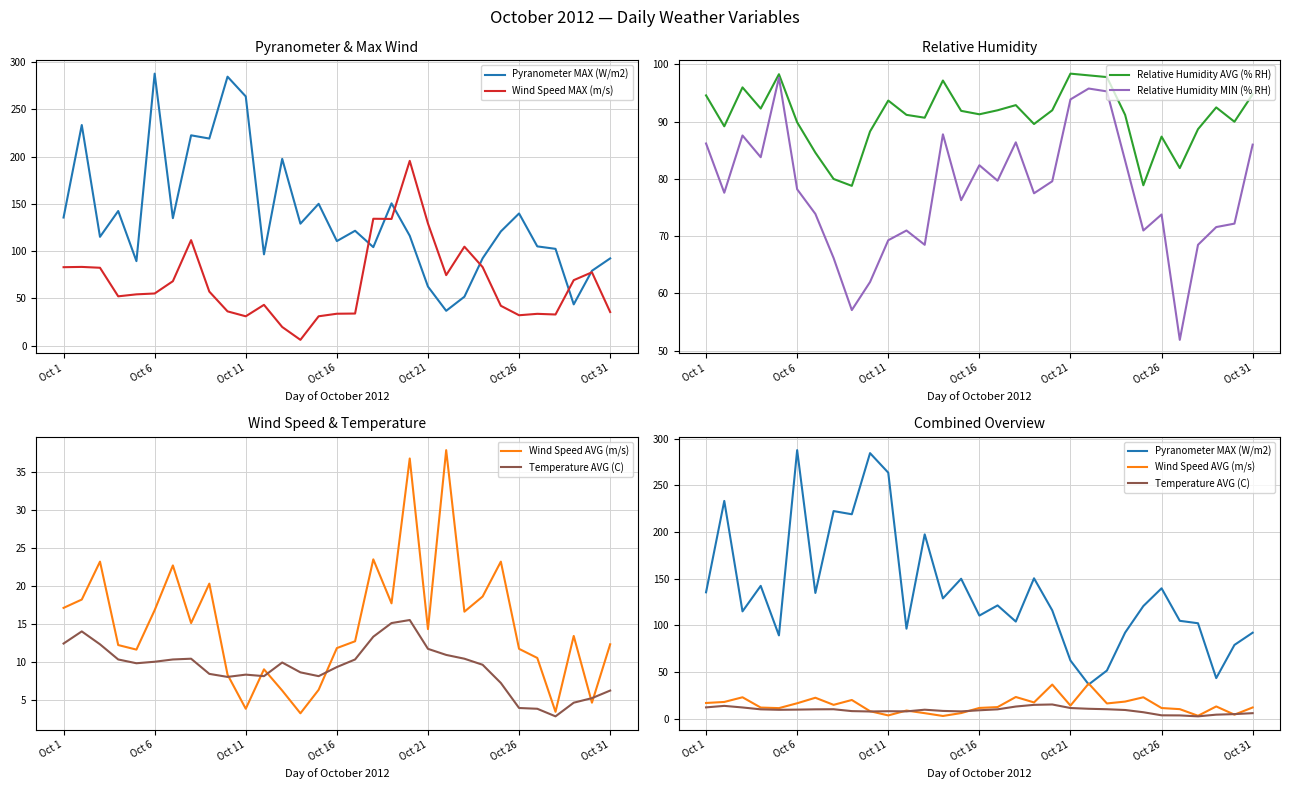

How many data points in Wind Speed AVG (m/s) are above 13?

16